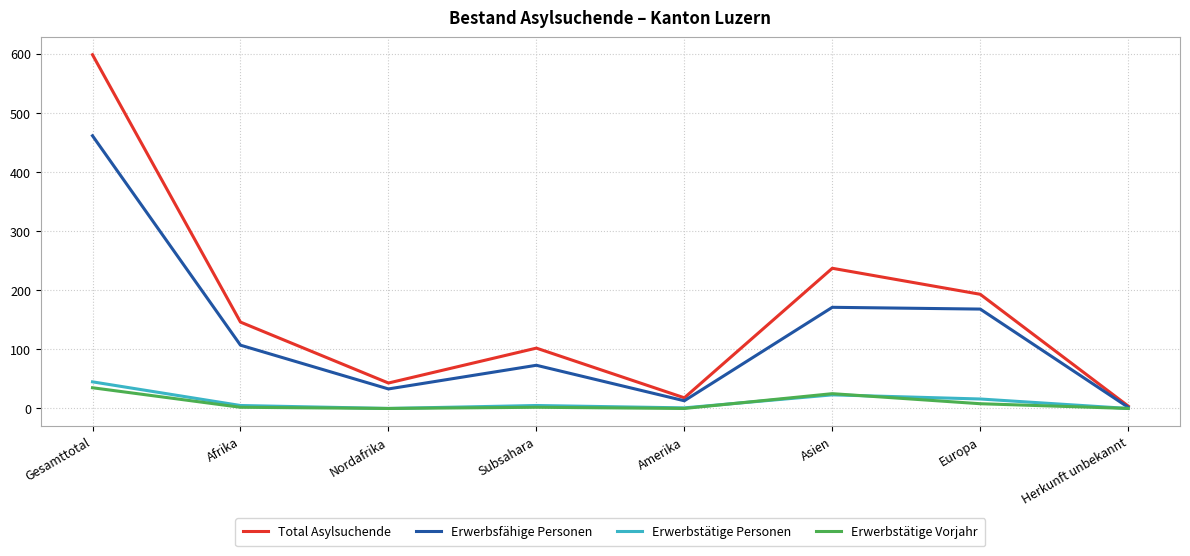

The Erwerbstätige Vorjahr series shows 0 at Nordafrika. True or false?

True